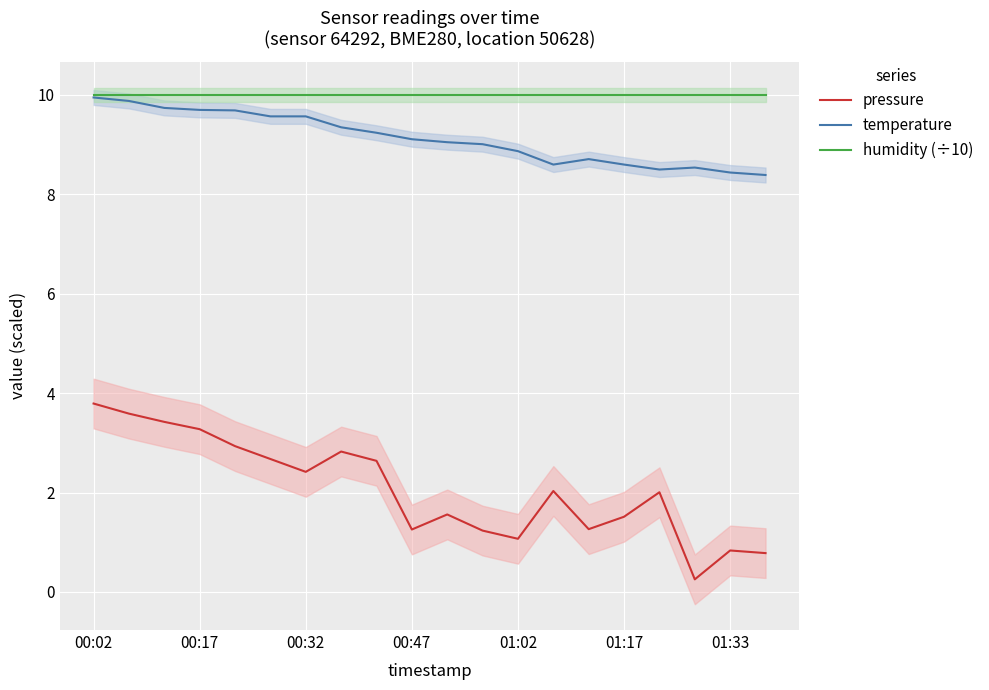

What position from the left is 11?

12